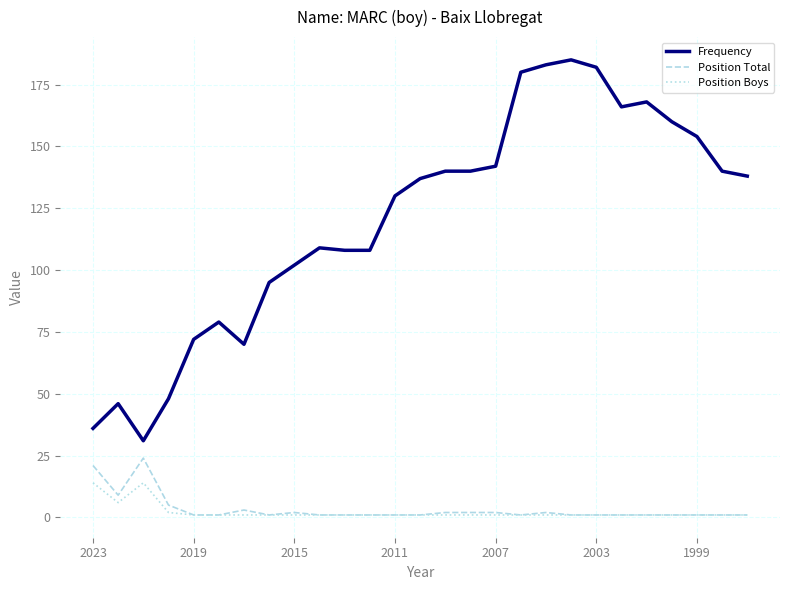

What is the difference between the maximum and second lowest values in the Frequency series?

149